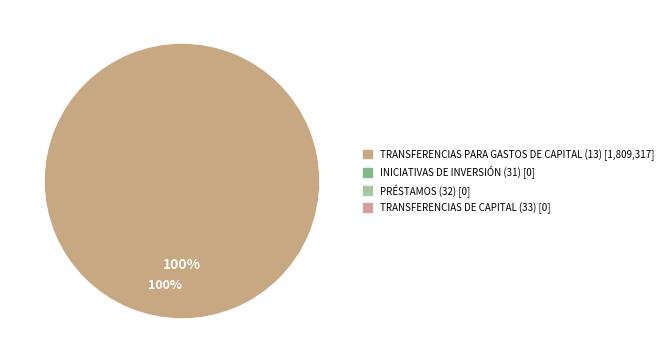

Does PRÉSTAMOS (32) represent more than half of the total?

No